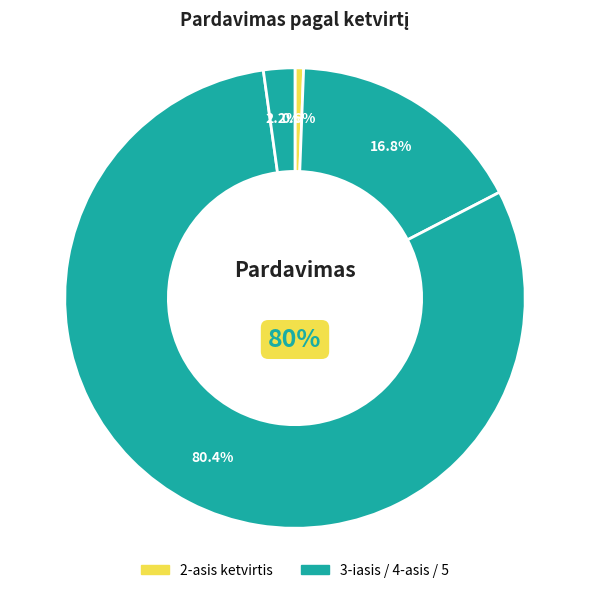

Which category has the smallest portion of the pie?

2-asis ketvirtis